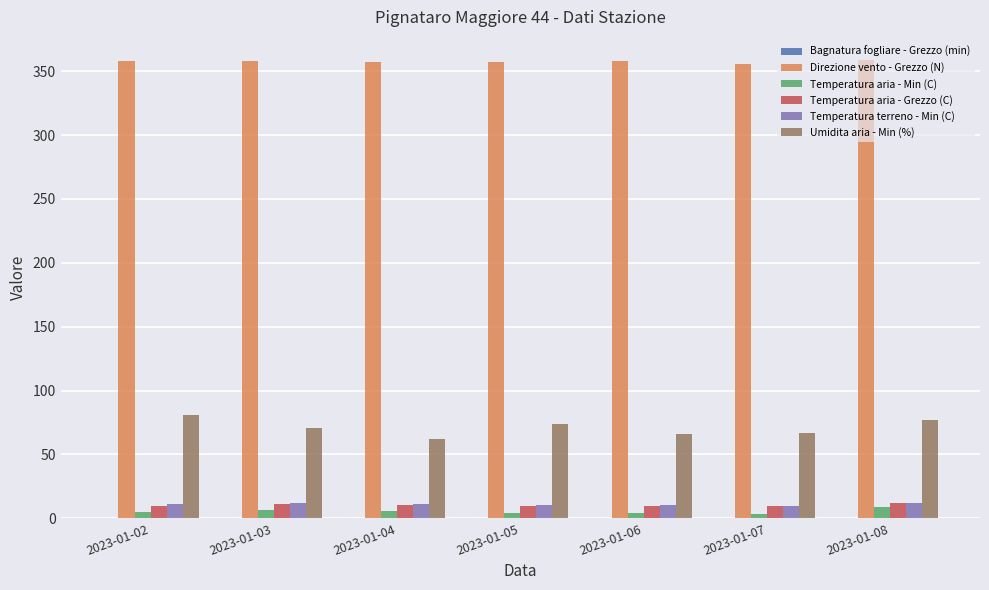

Does the chart contain any negative values?

No